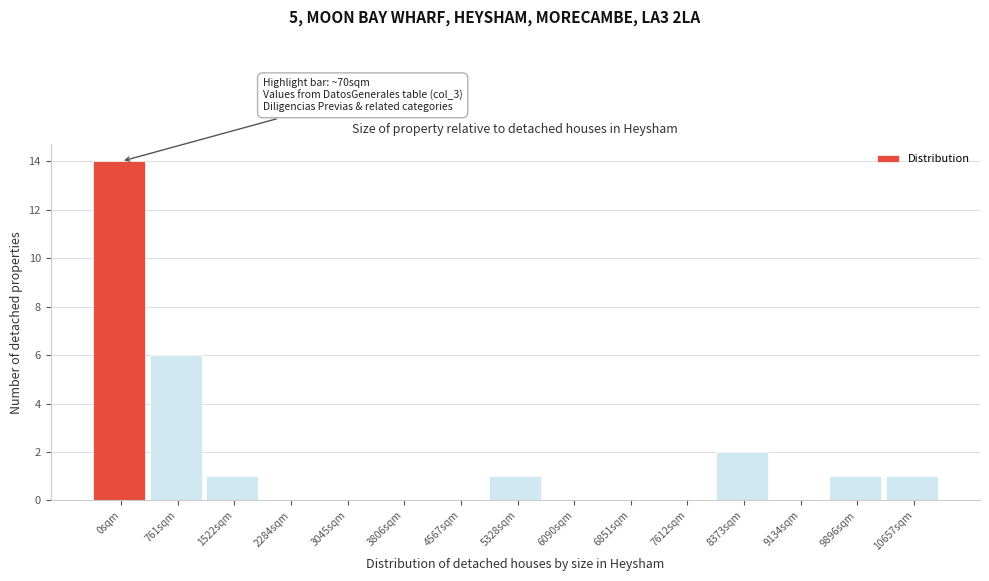

Reading left to right, list all the values displayed in this chart.

0sqm=14	761sqm=6	1522sqm=1	2284sqm=0	3045sqm=0	3806sqm=0	4567sqm=0	5328sqm=1	6090sqm=0	6851sqm=0	7612sqm=0	8373sqm=2	9134sqm=0	9896sqm=1	10657sqm=1